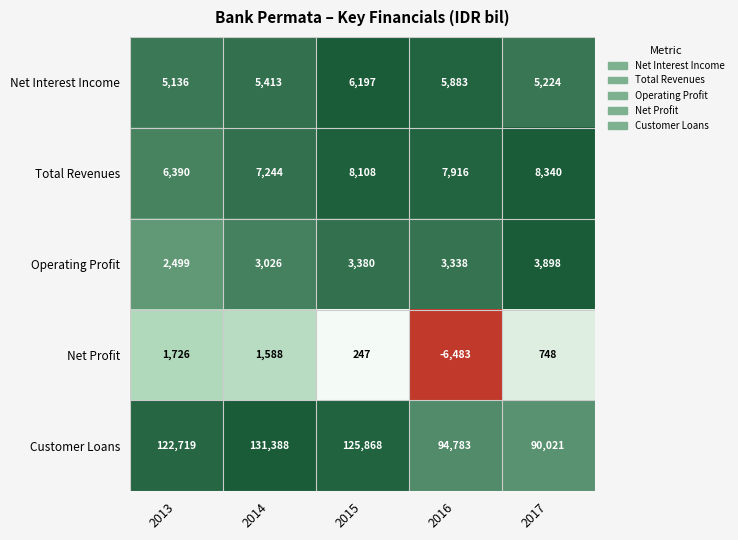

Which category has the lowest value across all series?

2016